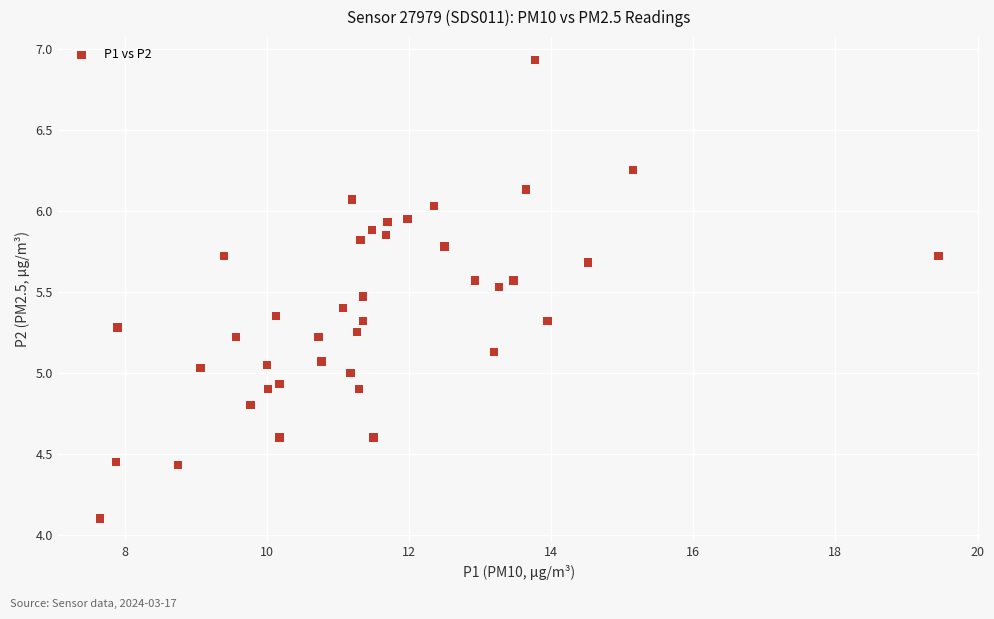

What is the range of X values (max minus min)?

11.8